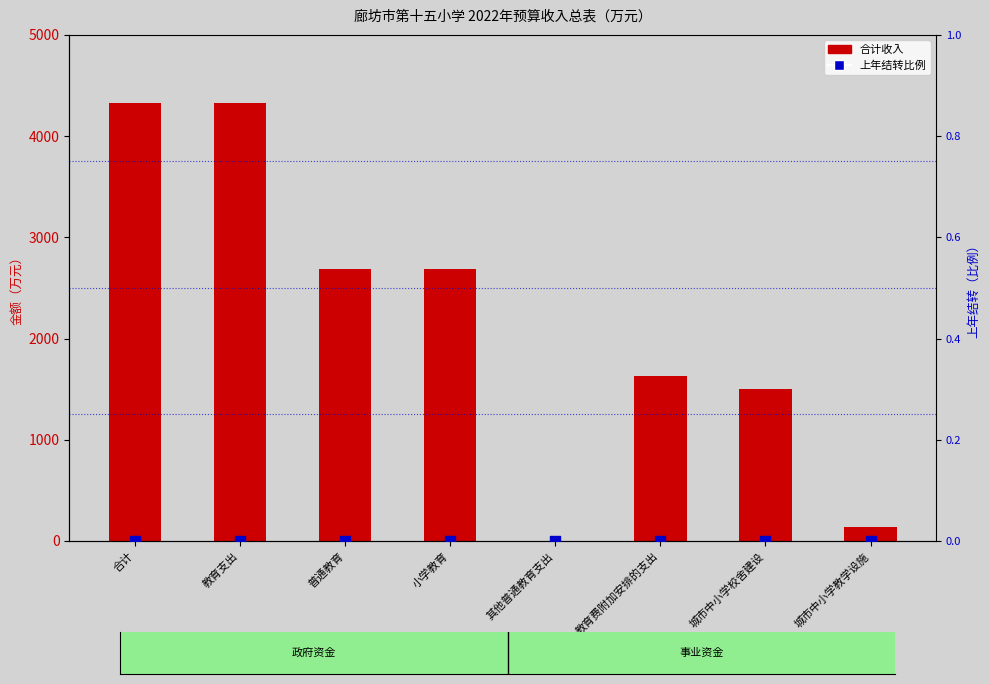

Is the value of 上年结转比例 at 城市中小学教学设施 greater than the value of 合计收入 at 其他普通教育支出?

No